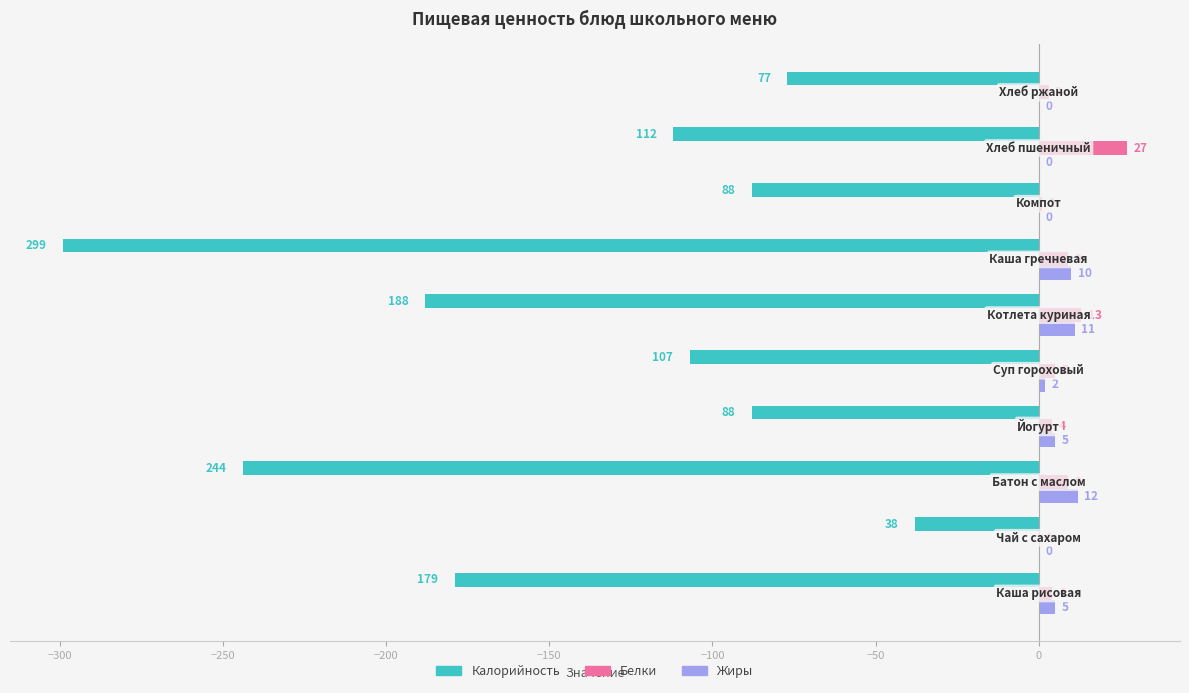

What is the maximum value shown in the chart?

27